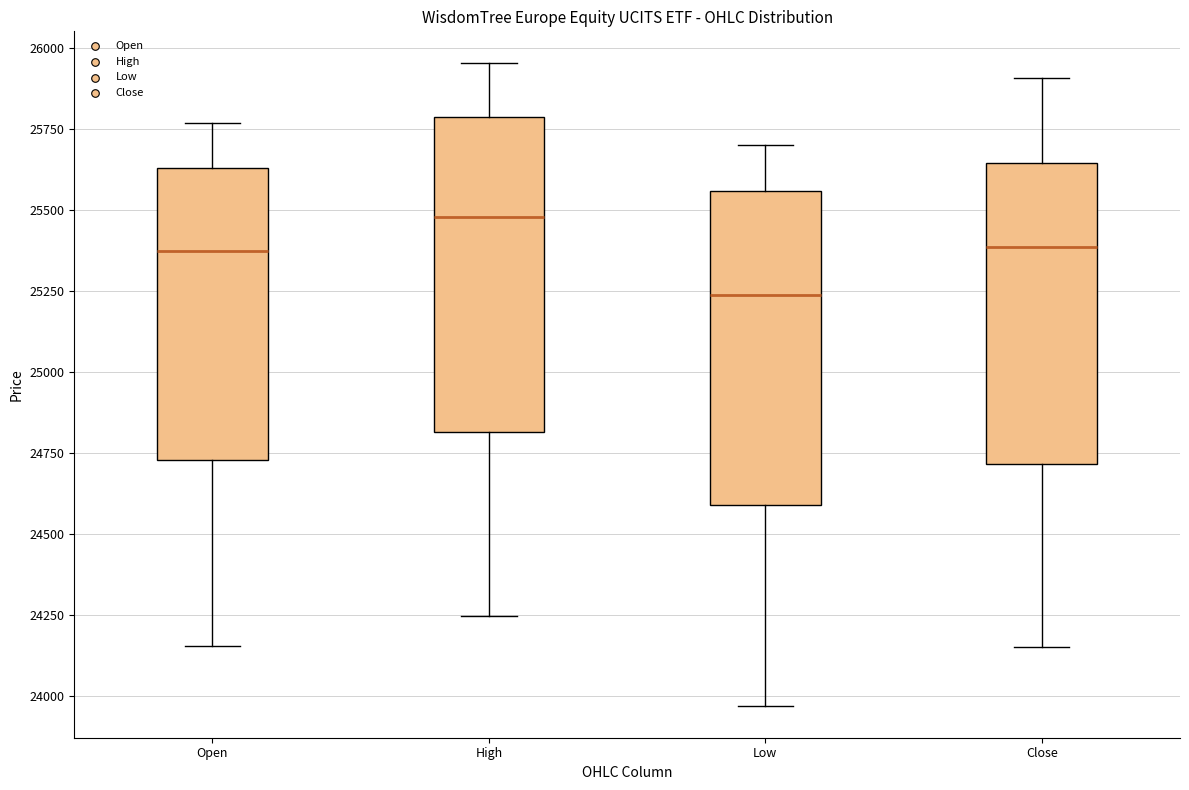

Reading left to right, transcribe this box plot: for each box, give where its median line is, the range the box spans, and where its two whiskers end, as read against the y-axis. The values are not printed on the chart, so give them approximately, as read against the axis.

Open: median 25350, box 24750 to 25650, whiskers 24150 to 25750
High: median 25500, box 24800 to 25800, whiskers 24250 to 25950
Low: median 25250, box 24600 to 25550, whiskers 23950 to 25700
Close: median 25400, box 24700 to 25650, whiskers 24150 to 25900